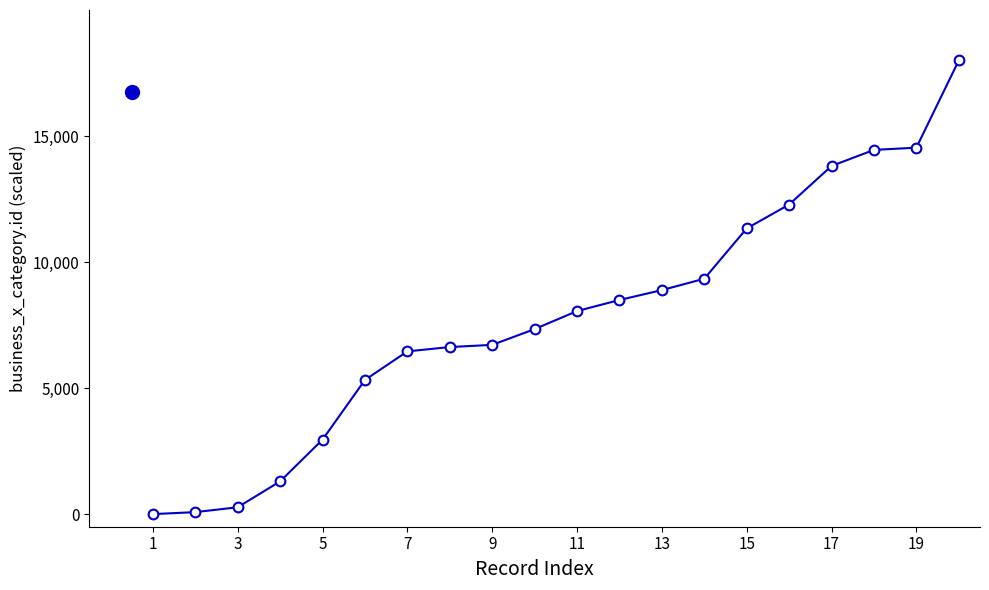

What is the value of the 8th point from the left?

6628.3